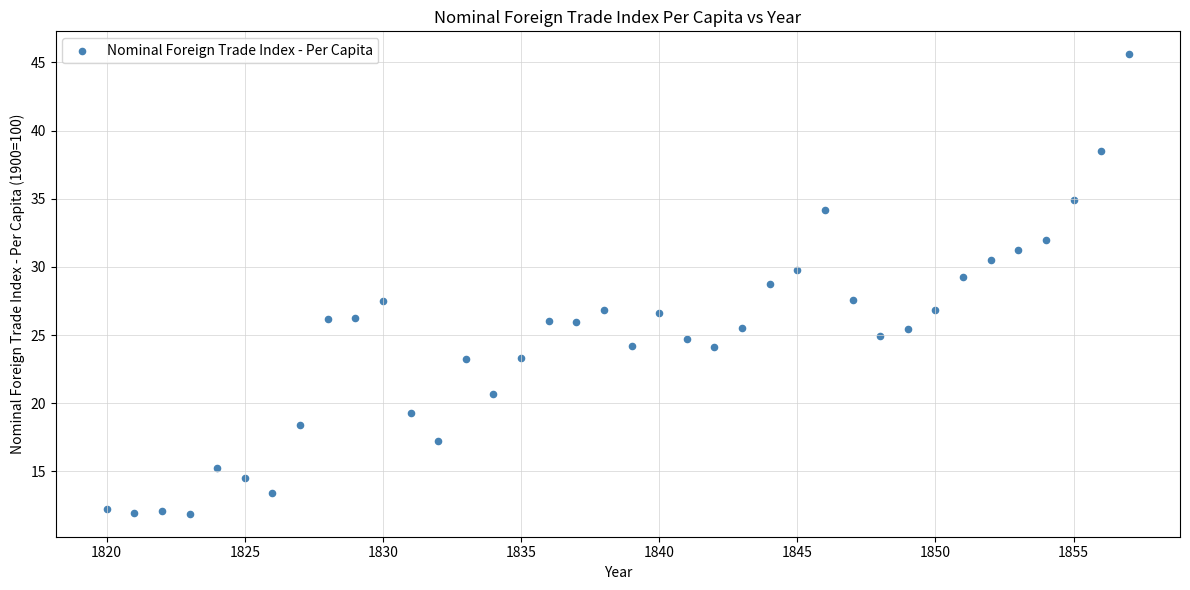

What is the range of Y values (max minus min)?

33.7